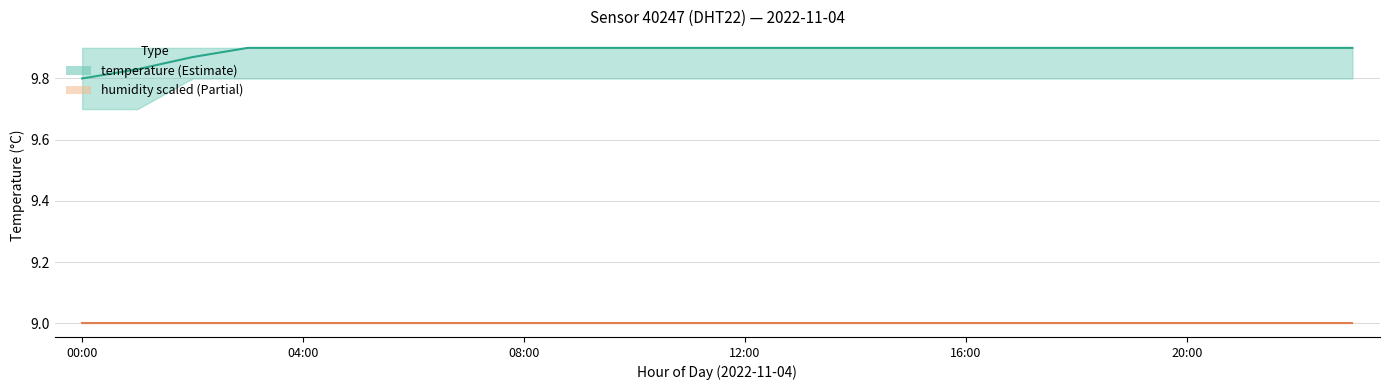

Does the chart display data point markers on the line(s)?

No